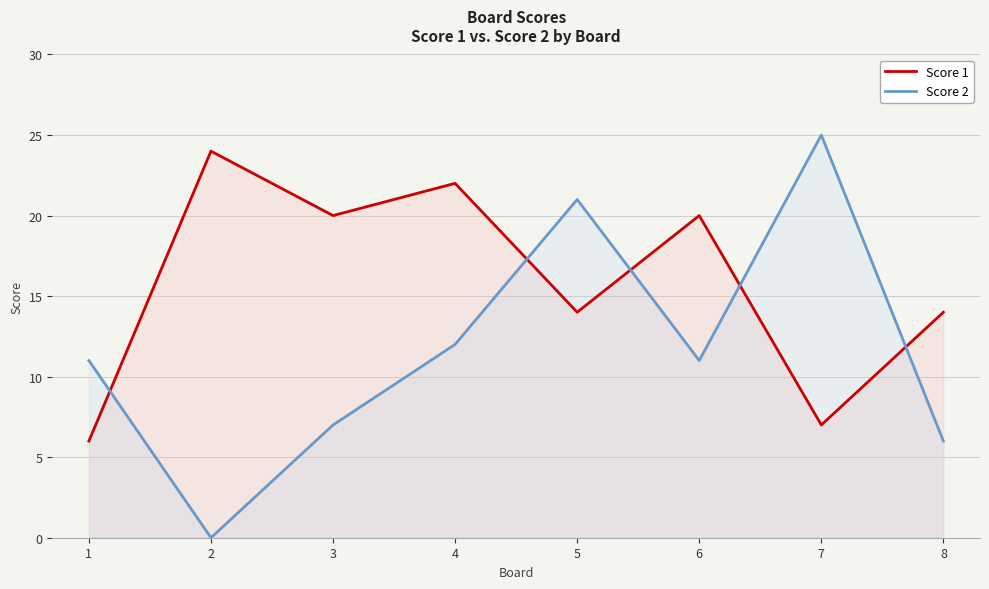

Reading left to right, extract all data points from this chart.

Score 1: 6	24	20	22	14	20	7	14
Score 2: 11	0	7	12	21	11	25	6